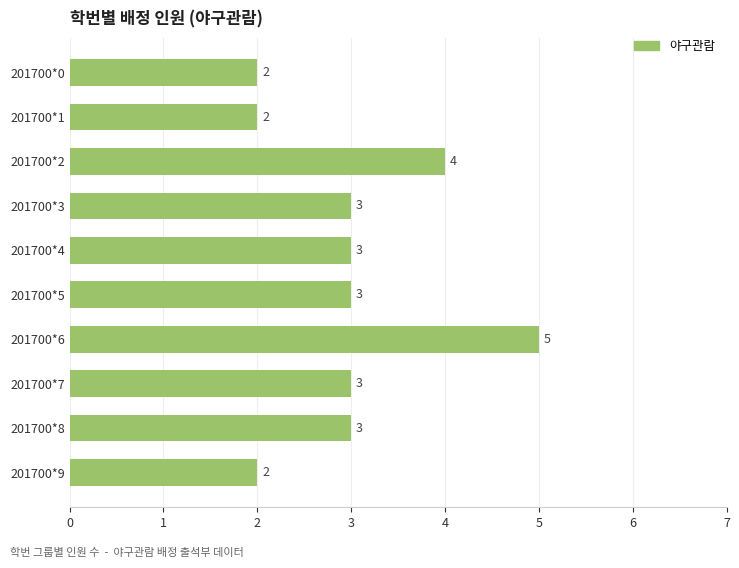

What is the average value?

3